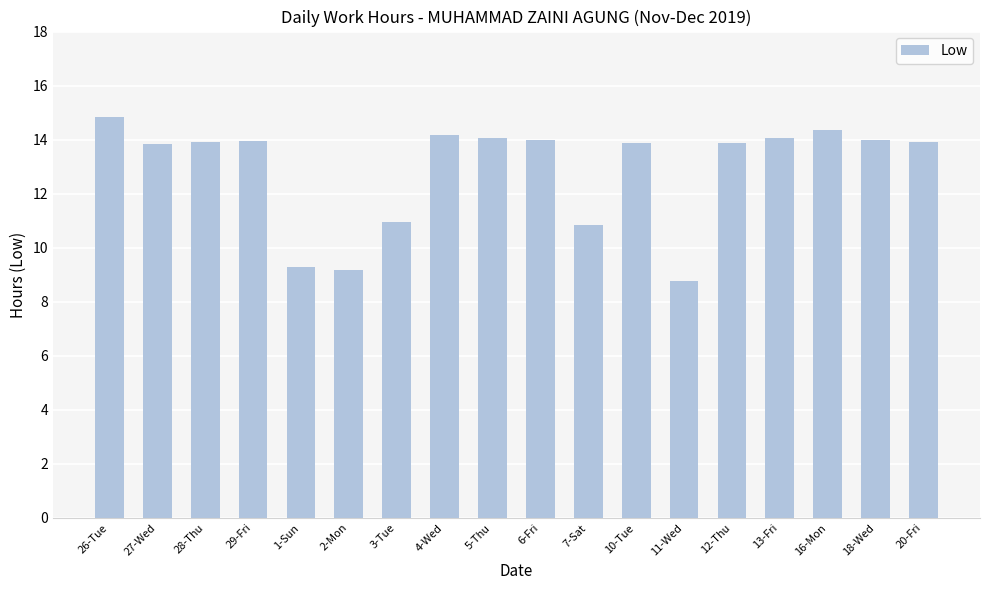

Which label corresponds to the smallest value in the chart?

11-Wed